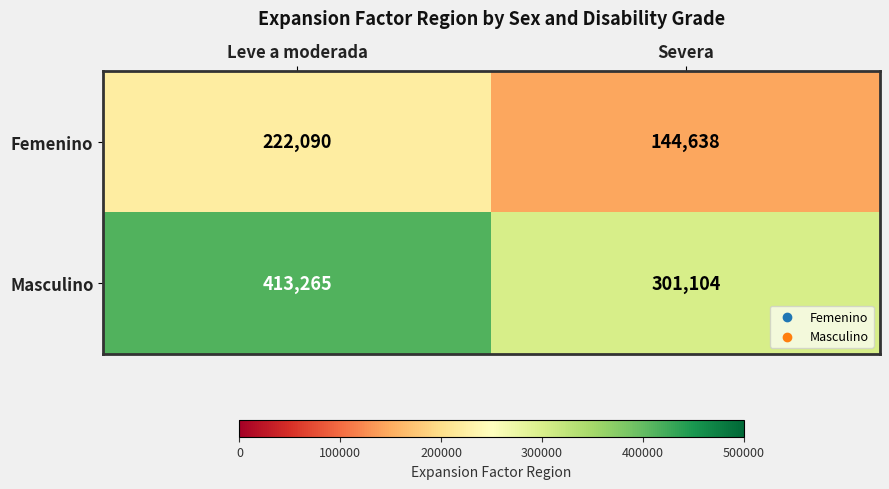

At how many categories does at least one series exceed 155627?

2